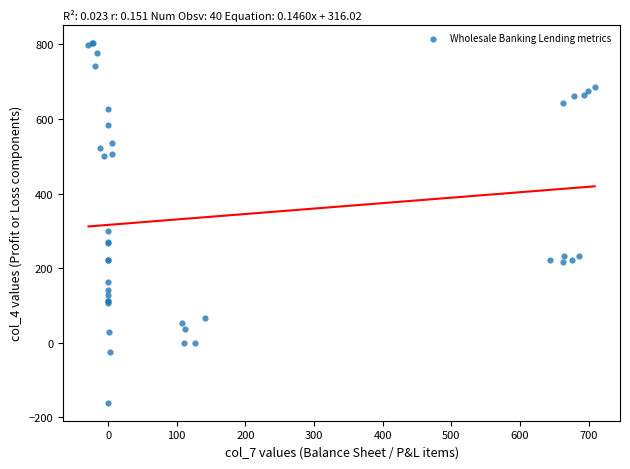

What Y value in the scatter plot is closest to 322?

299.0